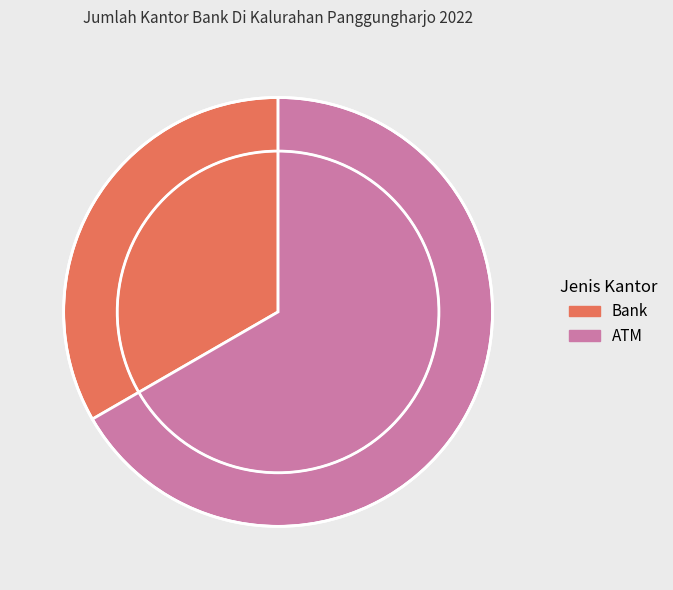

Which has a higher value, ATM or Bank?

ATM